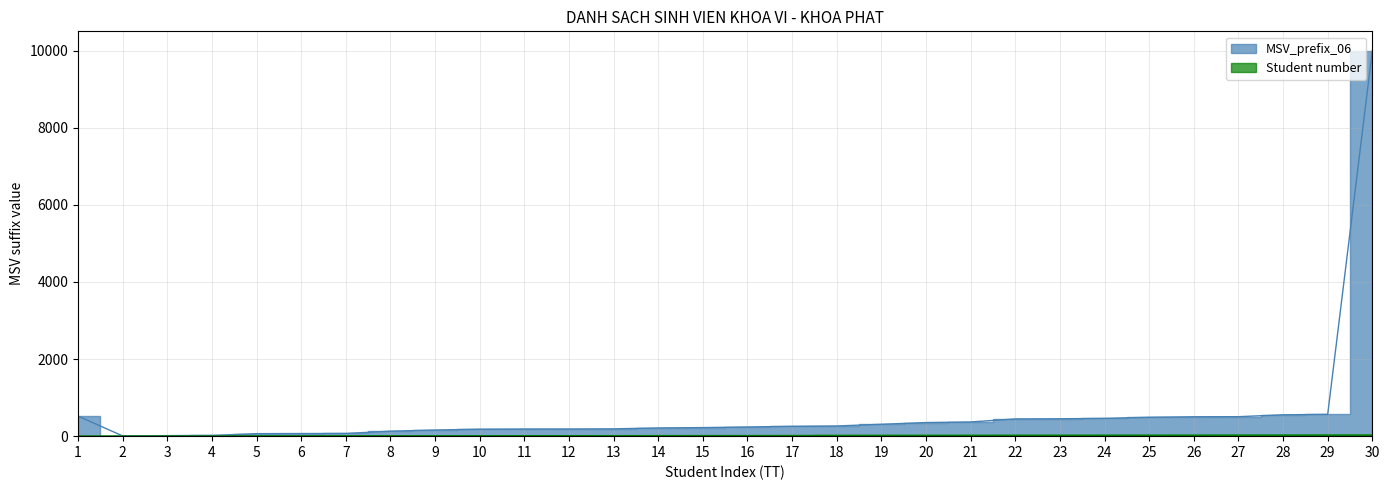

Which category has the highest value across all series?

30